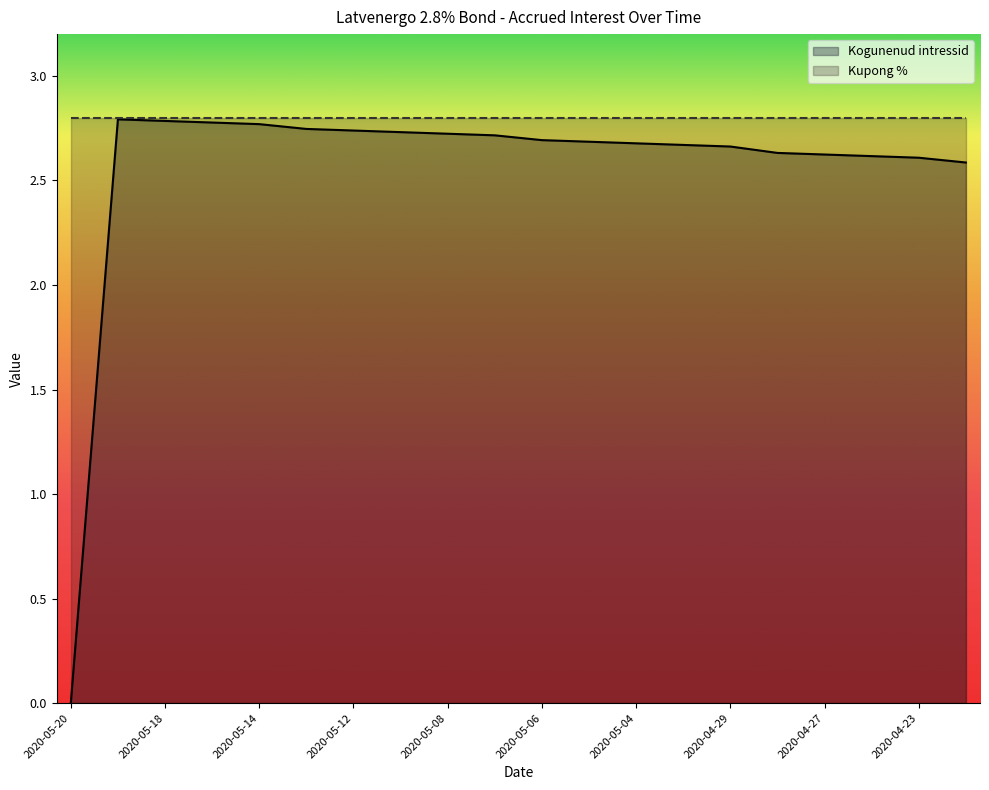

True or false: the data shows 1.6 at 2020-04-30.

False